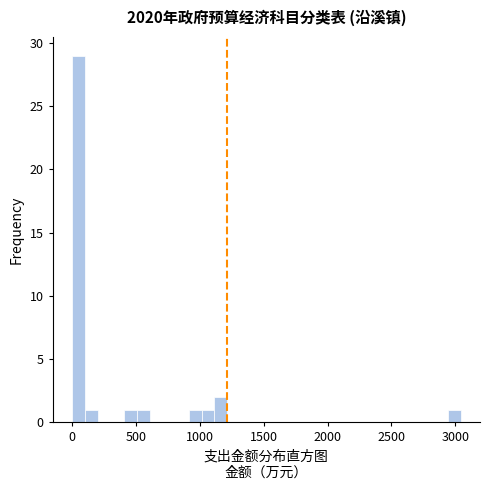

Read against the x-axis, roughly where is the centre of the tallest bar?

50